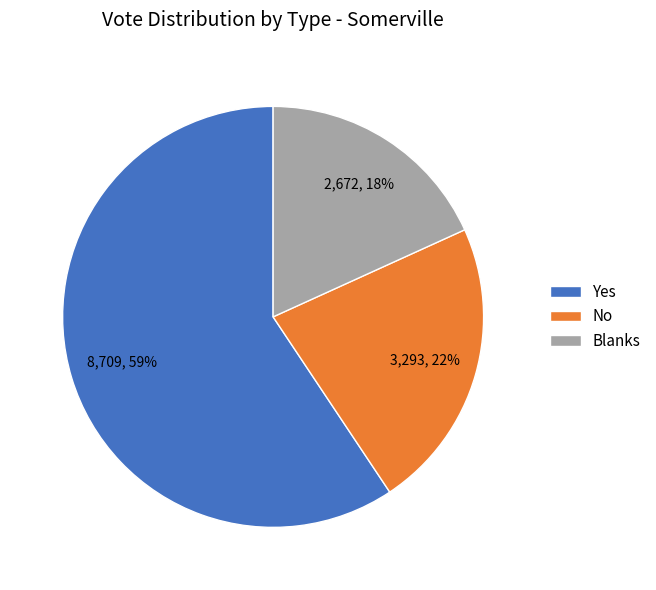

Combined, do No and Blanks account for over 50%?

No